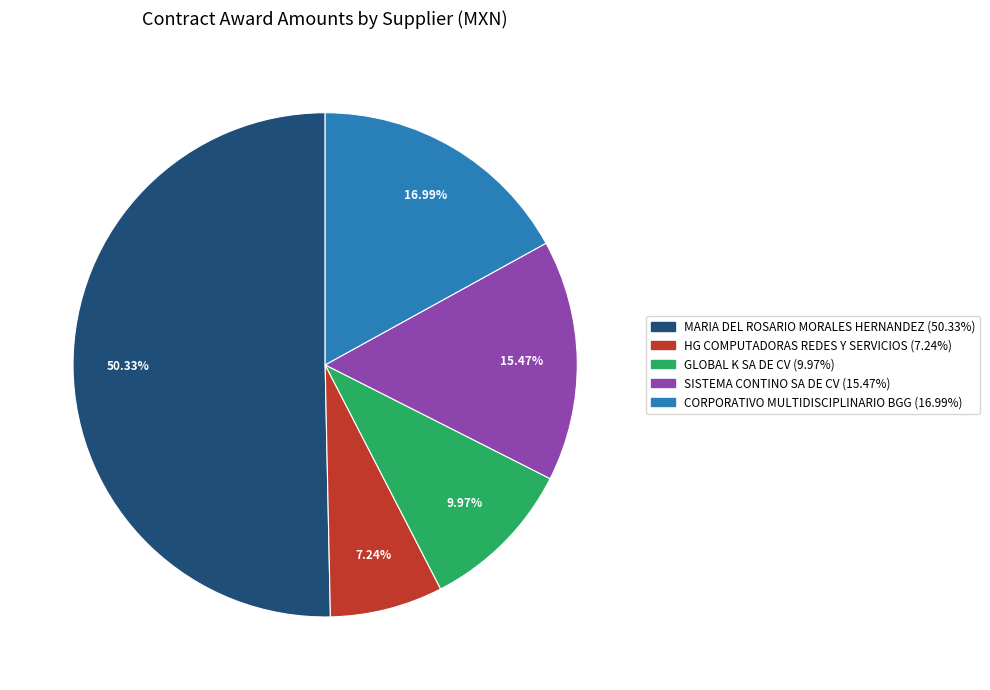

Which slice is the largest?

MARIA DEL ROSARIO MORALES HERNANDEZ